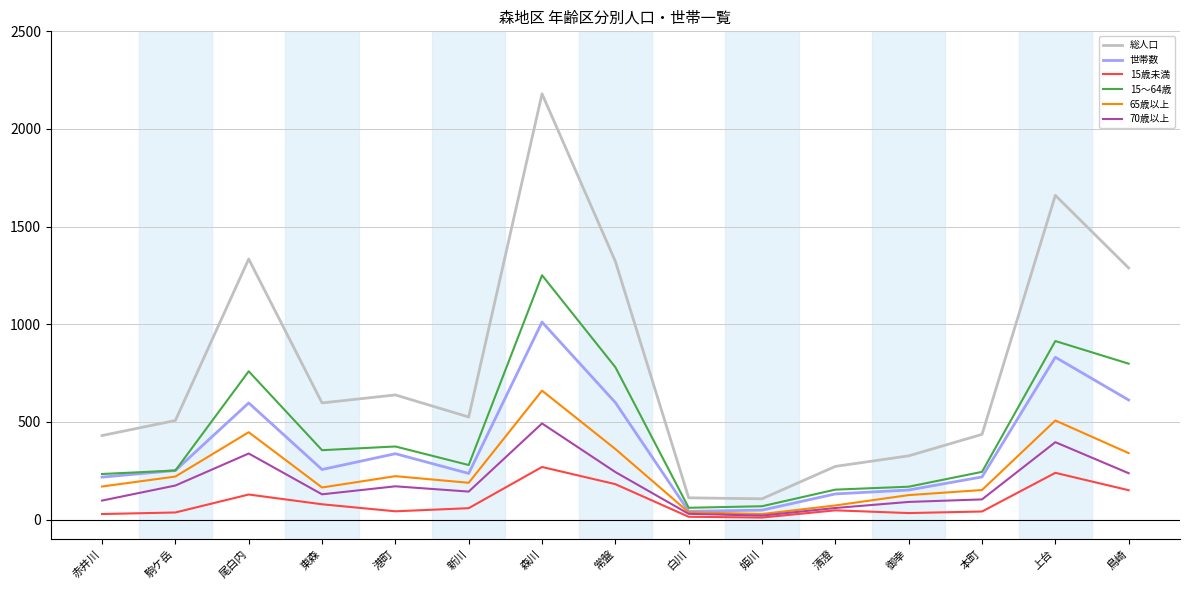

Which series has the largest total across all categories?

総人口